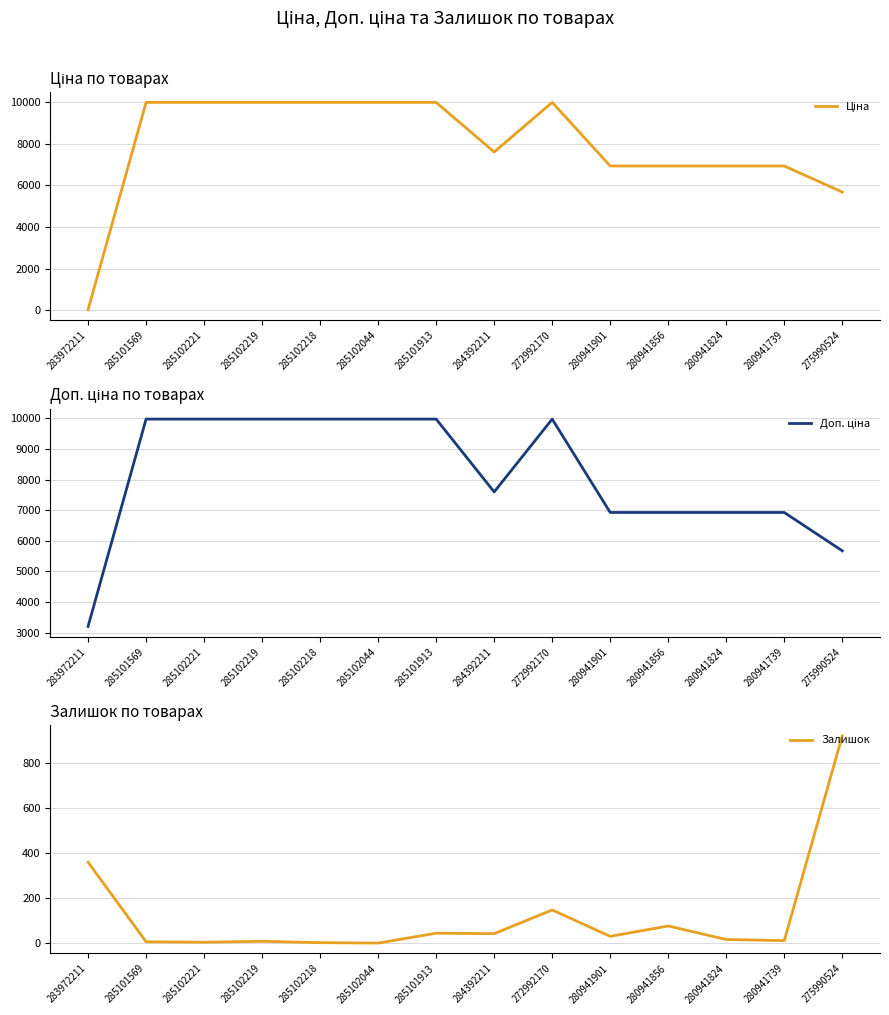

Which series has the widest spread of values?

Ціна